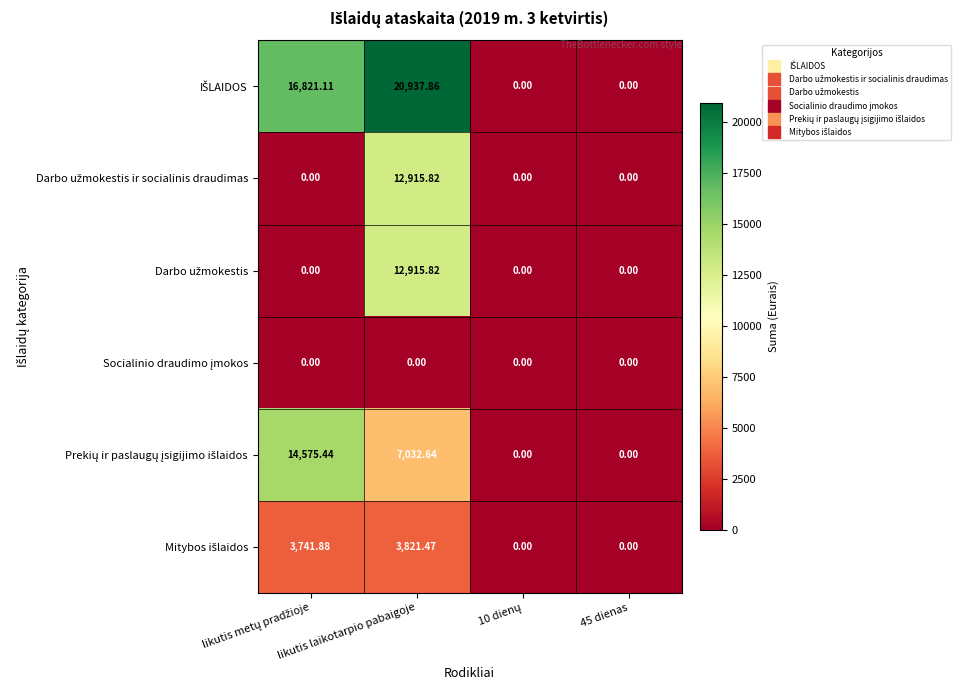

Which category has the highest value across all series?

likutis laikotarpio pabaigoje